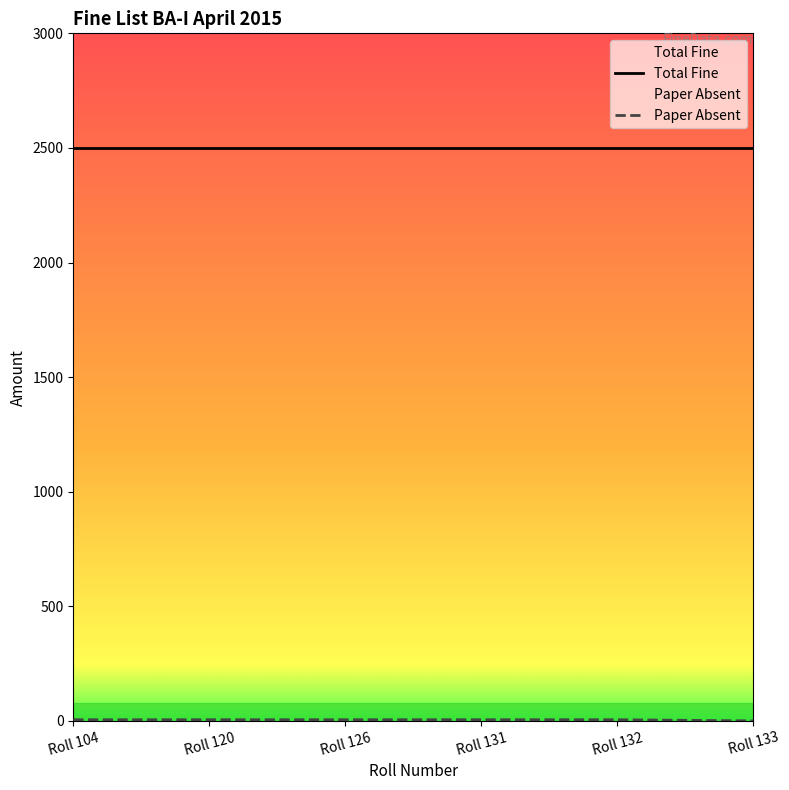

True or false: Total Fine and Paper Absent cross at least once.

False